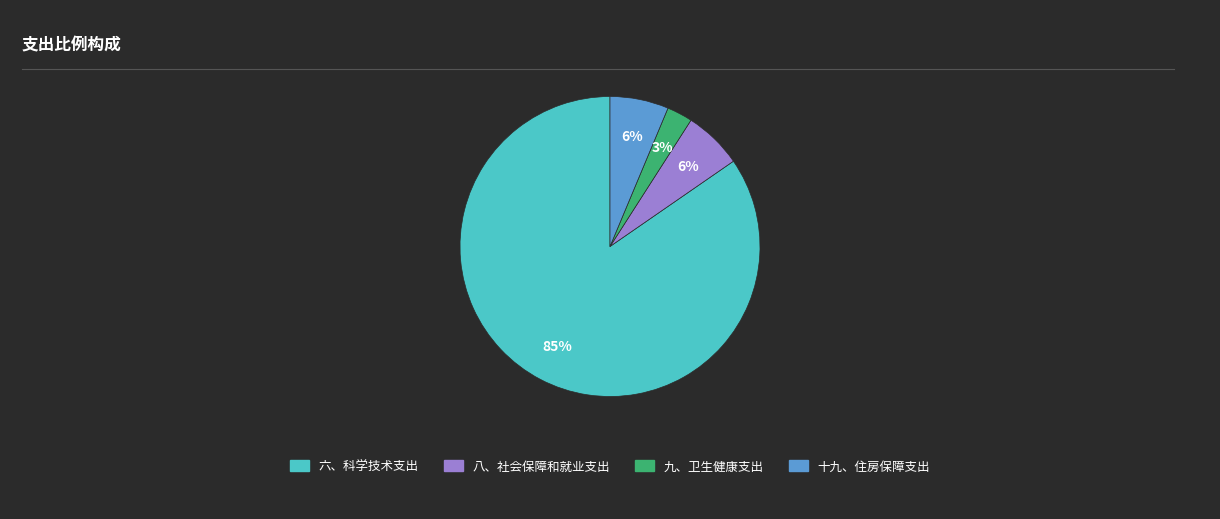

How many segments does this pie chart have?

4